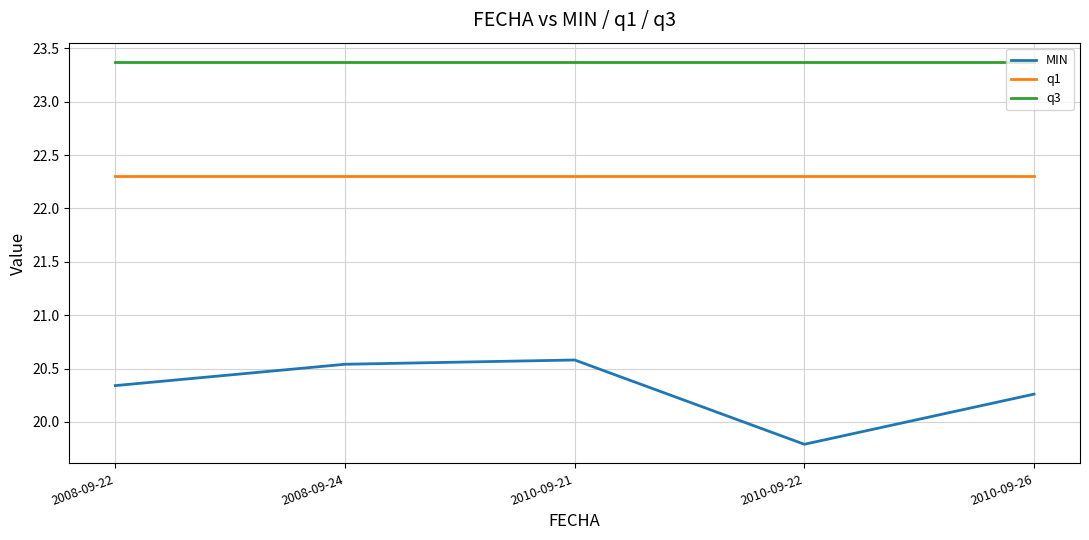

True or false: q1 and q3 cross at least once.

False